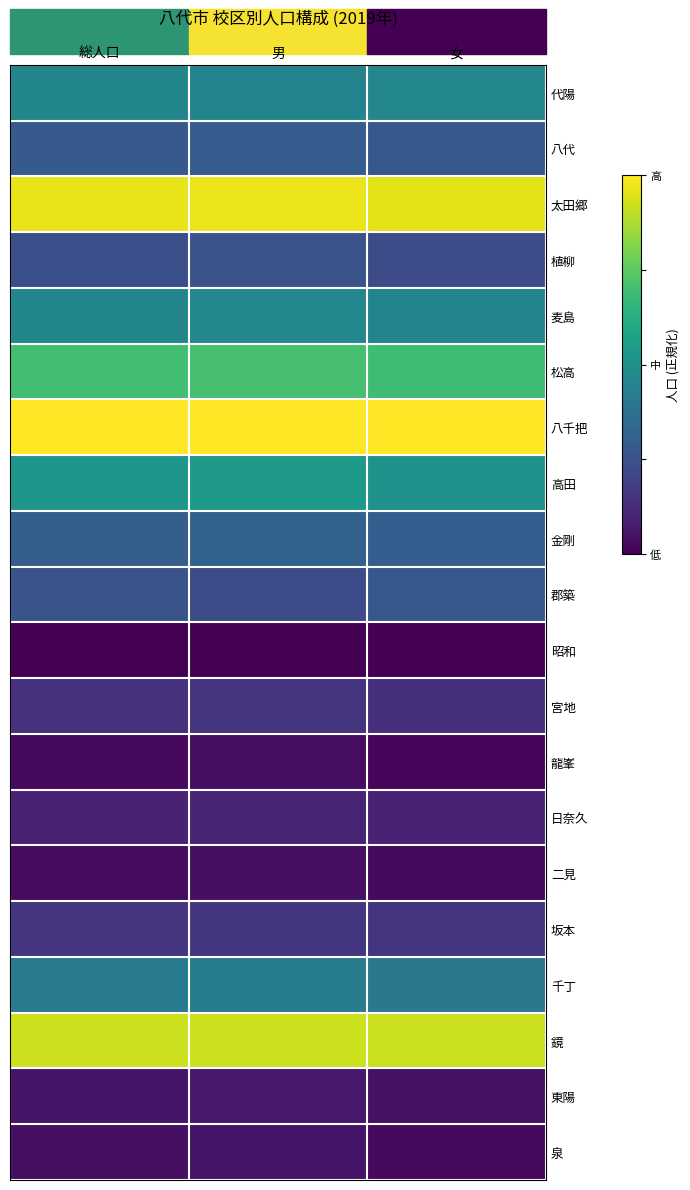

At how many categories does at least one series exceed 0?

3